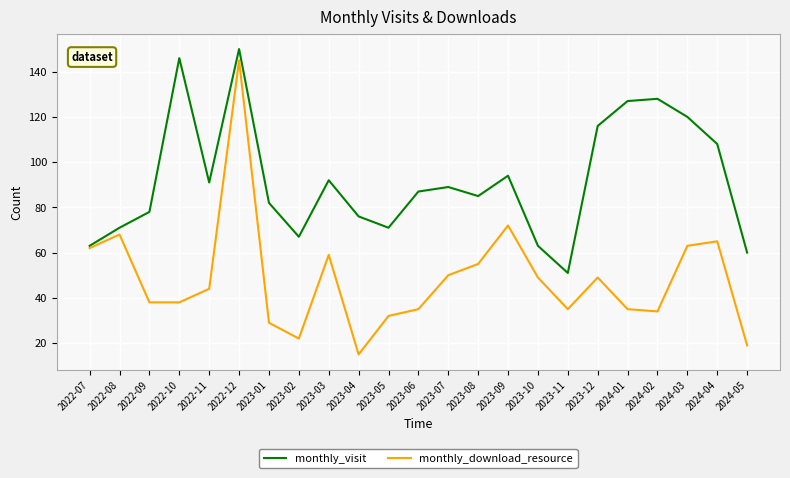

What is the difference between the maximum and minimum values in the monthly_download_resource series?

130